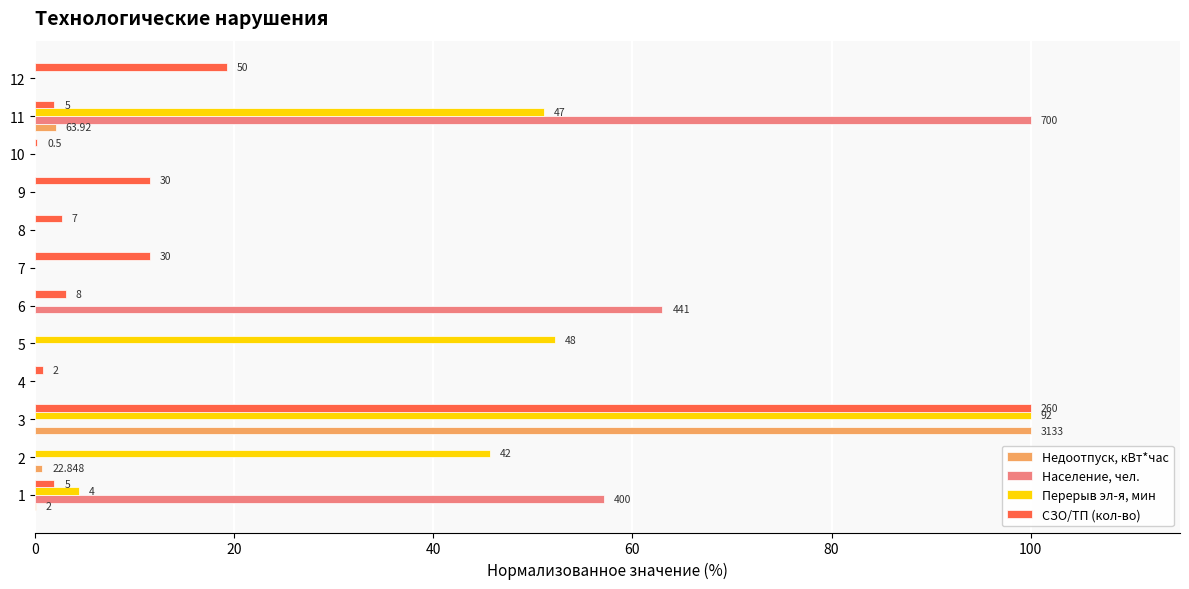

Is the value of Перерыв эл-я, мин at 7 greater than the value of СЗО/ТП (кол-во) at 8?

No